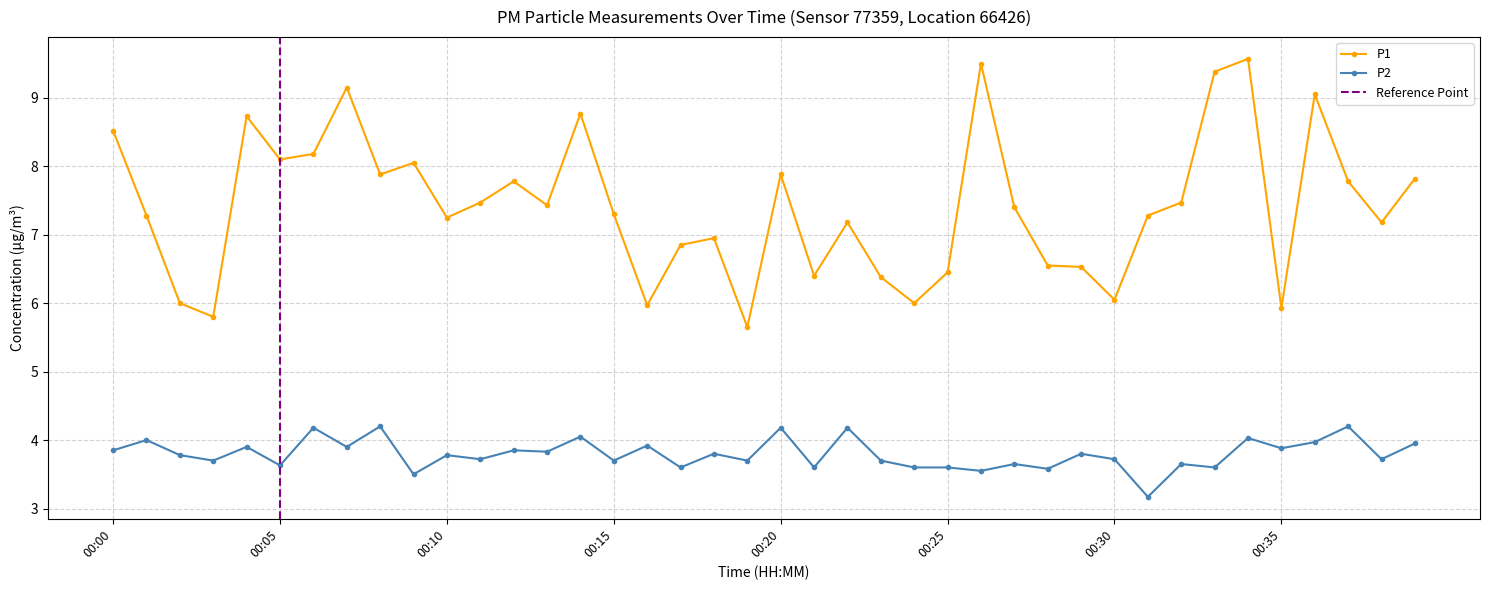

Which series has the largest range (max minus min)?

P1